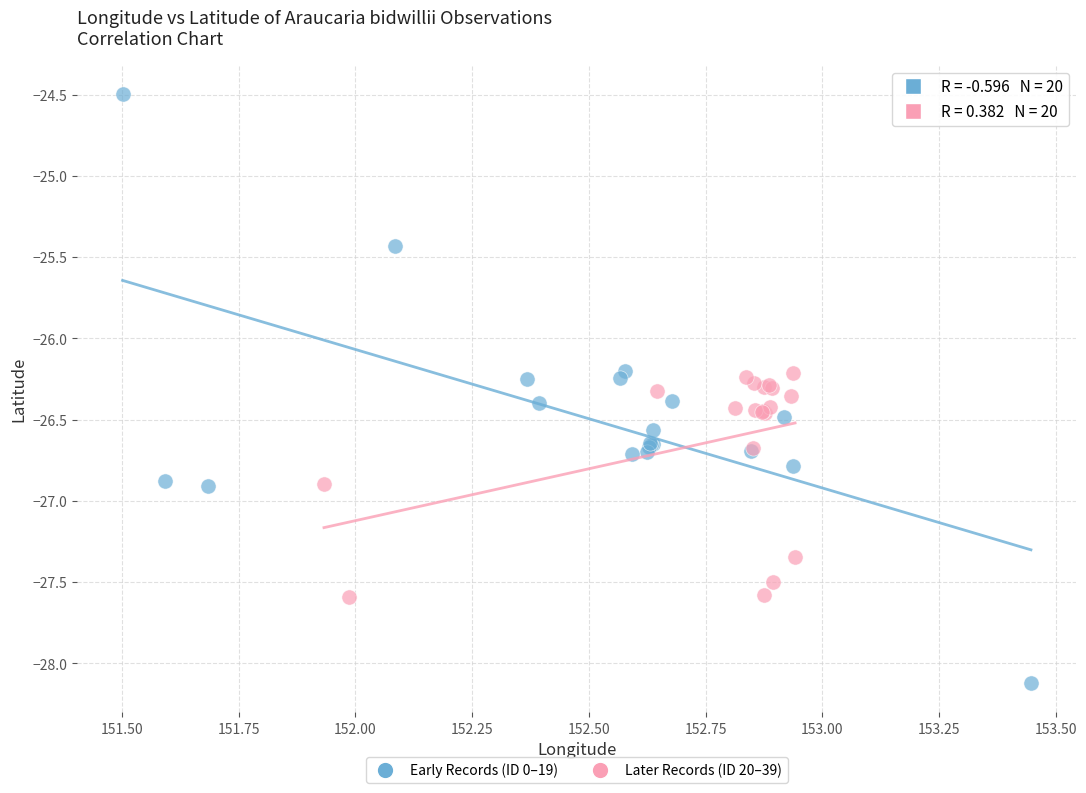

Which series contains the lowest Y value?

Early Records (ID 0–19)